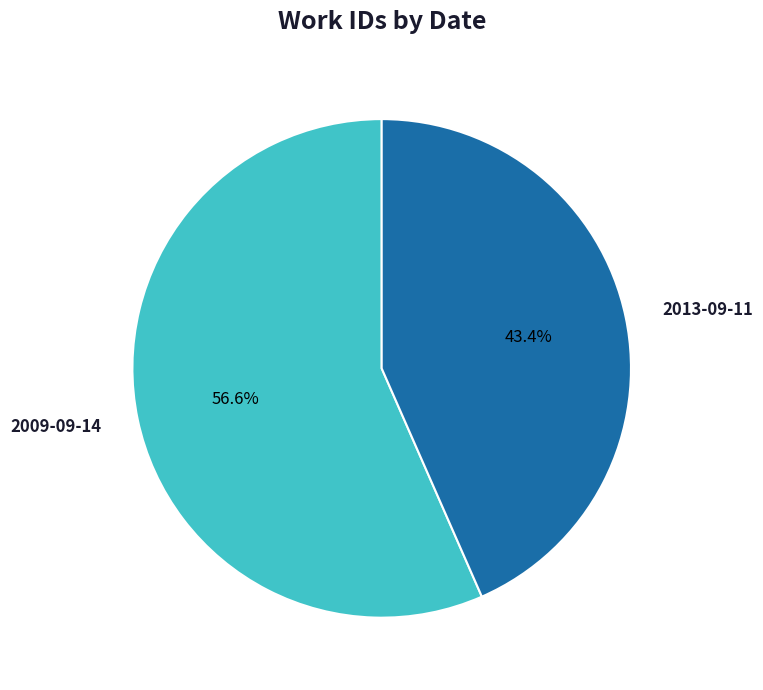

What percentage do 2013-09-11 and 2009-09-14 together represent?

100.0%